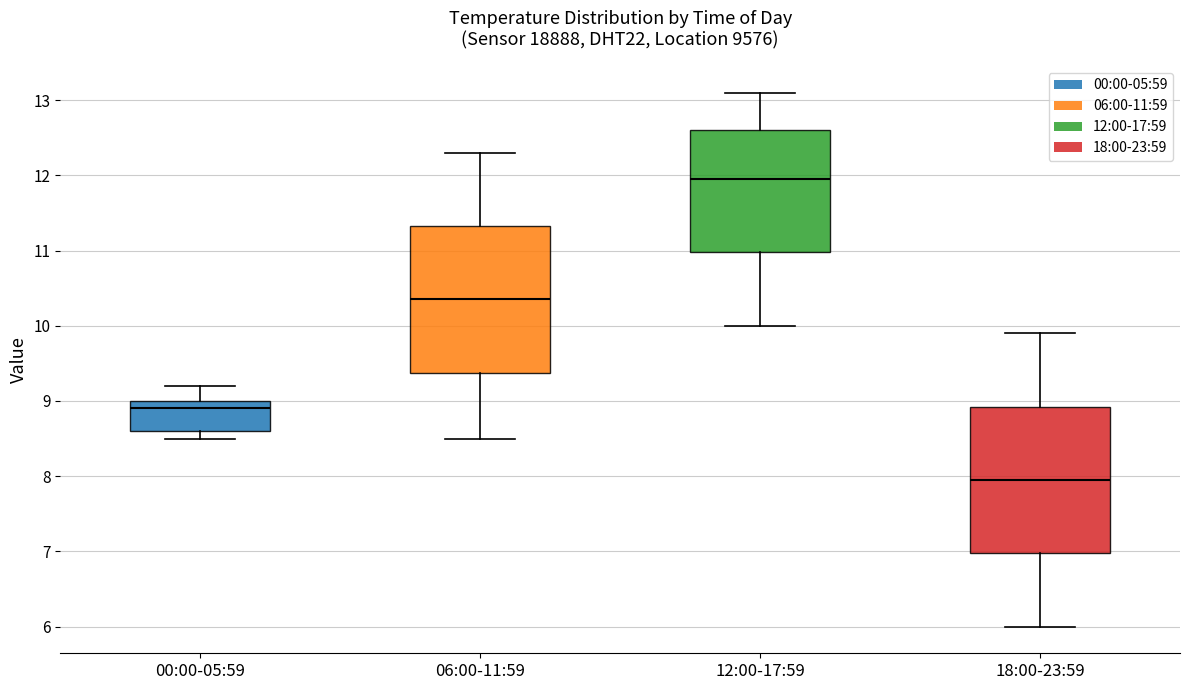

Where is the upper edge of the box for 12:00-17:59 on the y-axis? The values are not printed on the chart, so give them approximately, as read against the axis.

12.6